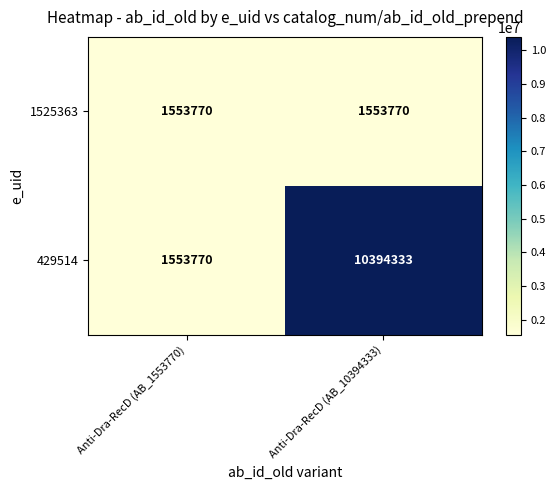

What is the highest value of the 429514 series?

10394333